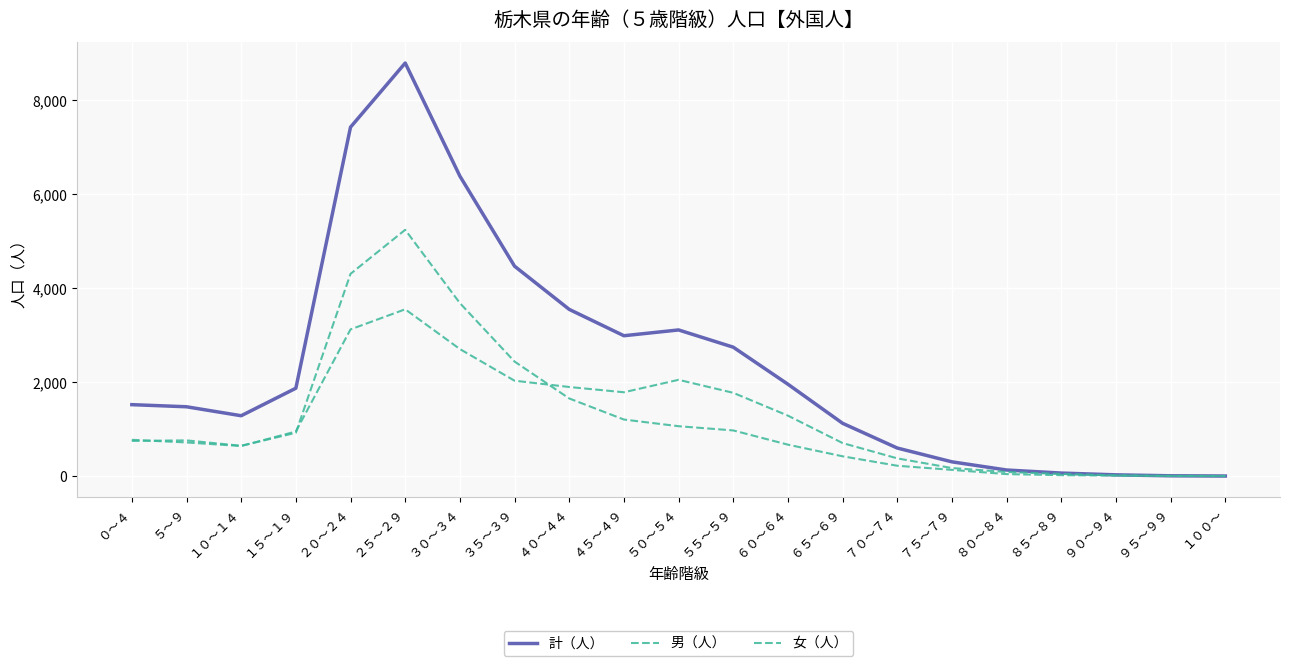

Which series has the largest total across all categories?

計（人）